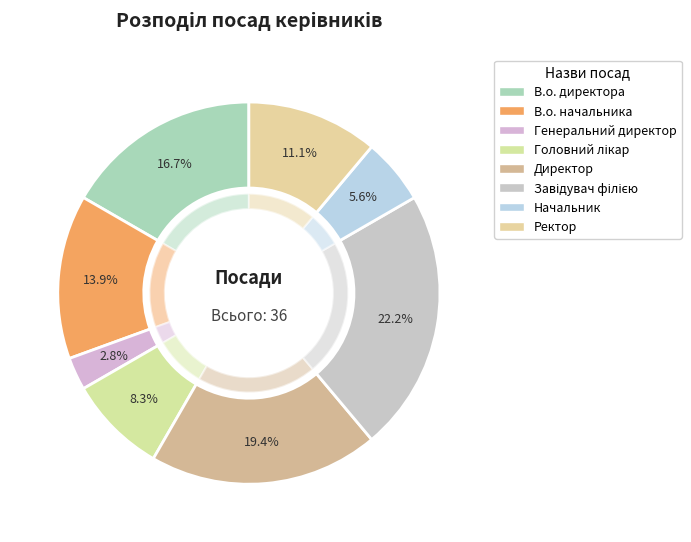

To the nearest percent, what percentage of the pie is Директор?

19%